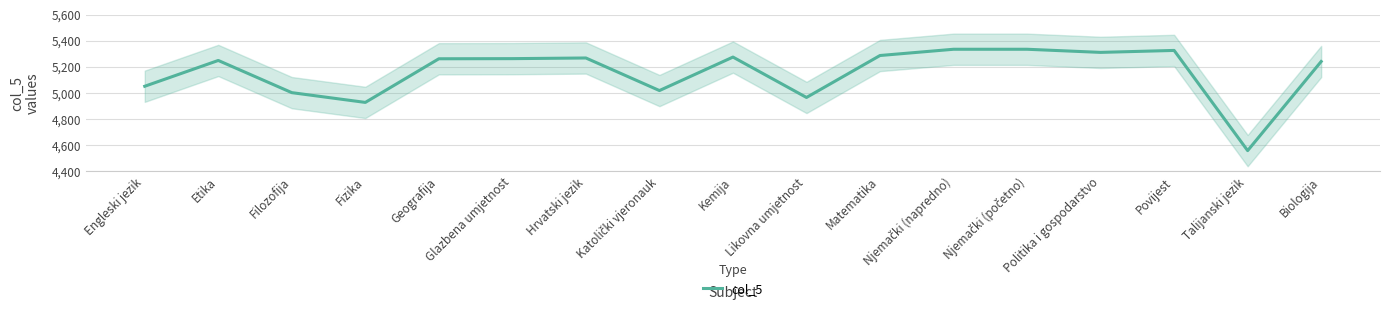

How many points are lower than both their immediate neighbors (excluding endpoints)?

5